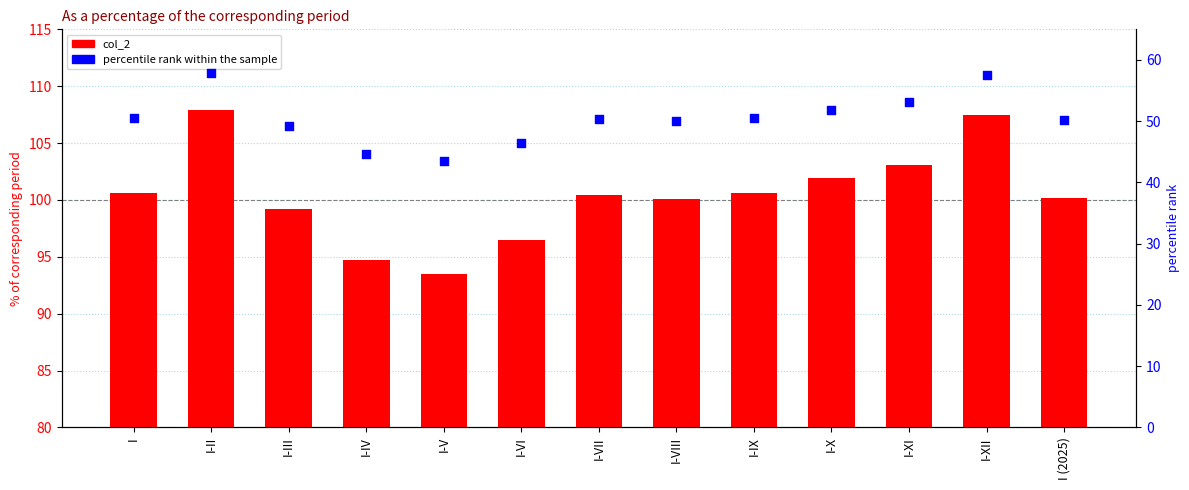

Which series contains the highest Y value?

col_2